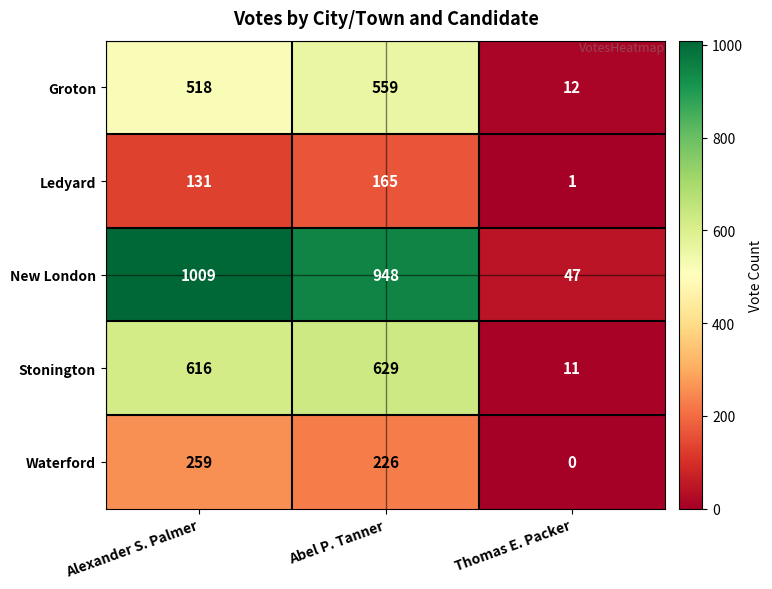

What is the total value across all series at Abel P. Tanner?

2527